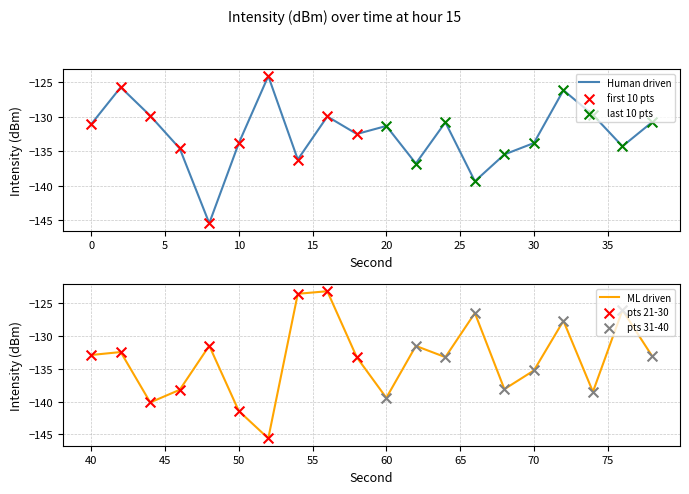

What is the change in value from 4 to 16?

-0.1